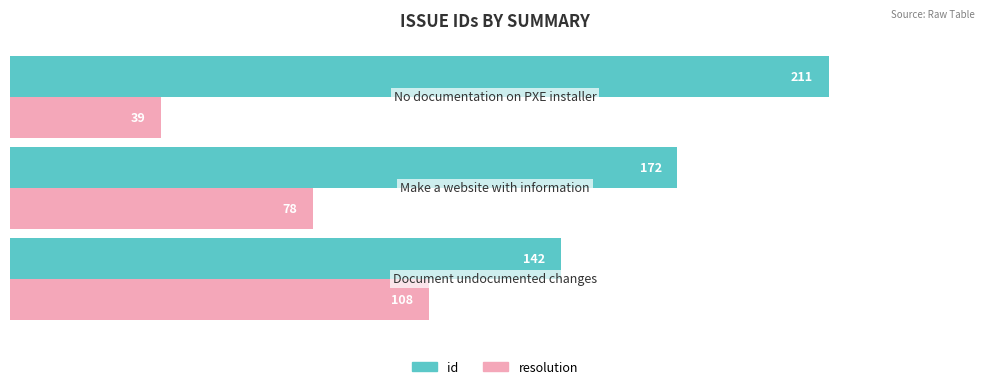

At how many categories does at least one series exceed 138?

3